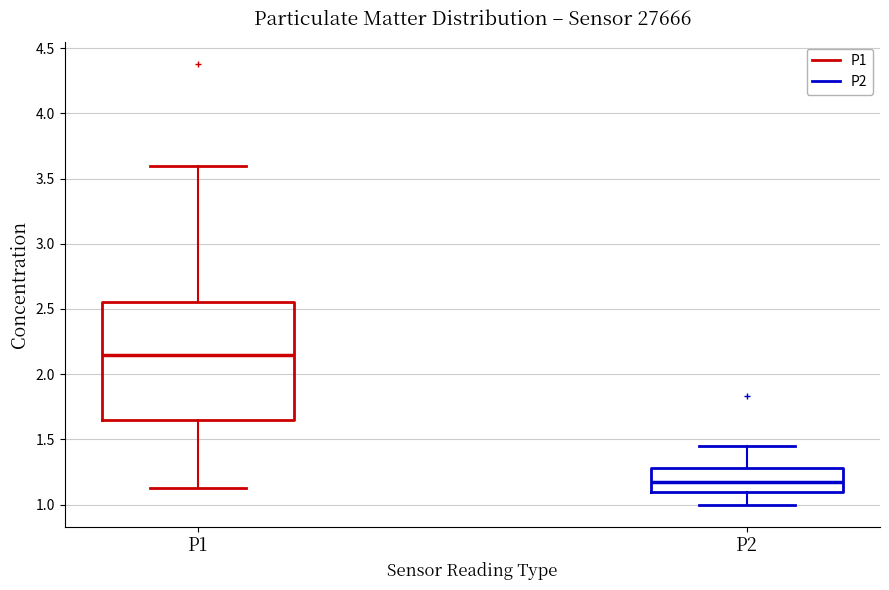

Reading left to right, transcribe this box plot: for each box, give where its median line is, the range the box spans, and where its two whiskers end, as read against the y-axis. The values are not printed on the chart, so give them approximately, as read against the axis.

P1: median 2.15, box 1.65 to 2.55, whiskers 1.15 to 3.60
P2: median 1.20, box 1.10 to 1.30, whiskers 1.00 to 1.45